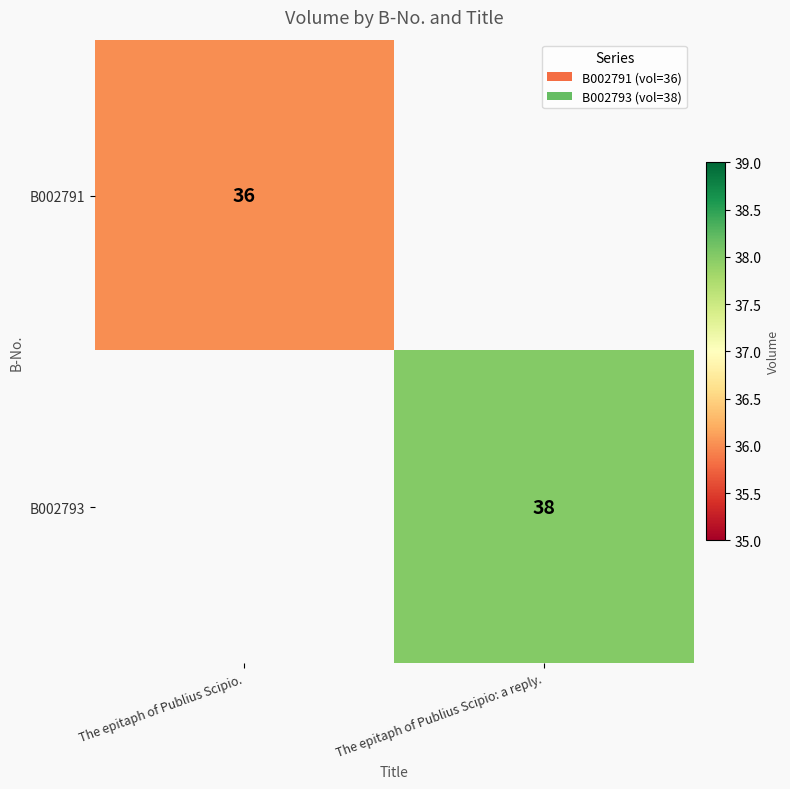

What is the maximum value shown in the chart?

38.0